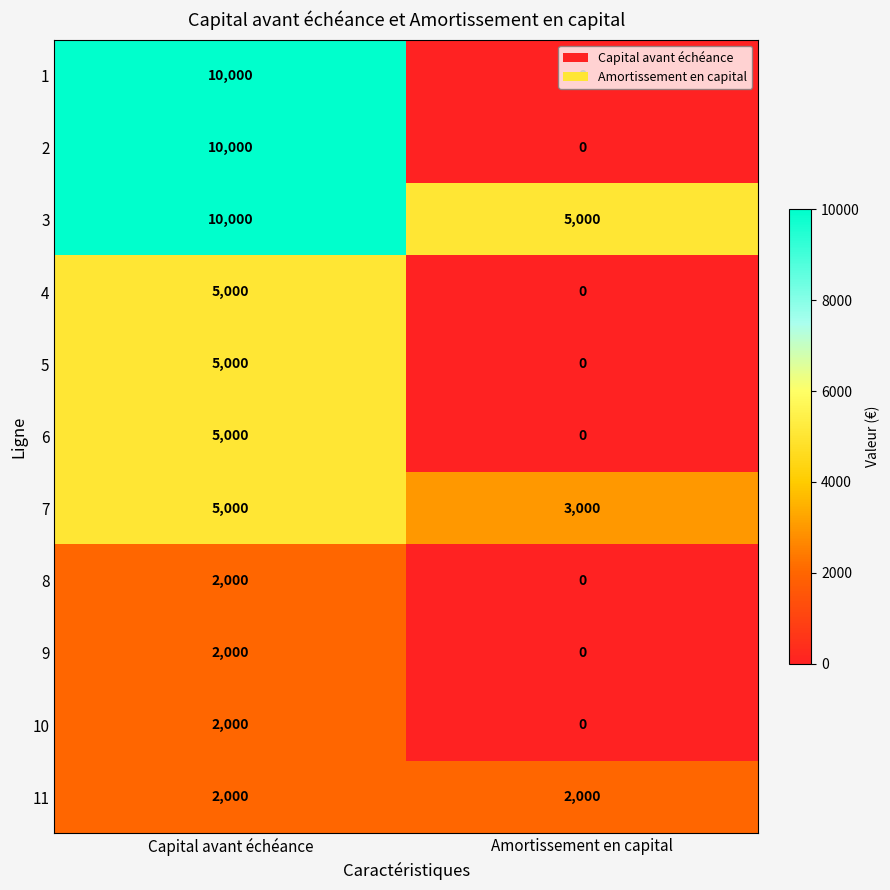

What is the difference between the maximum and minimum values in the 6 series?

5000